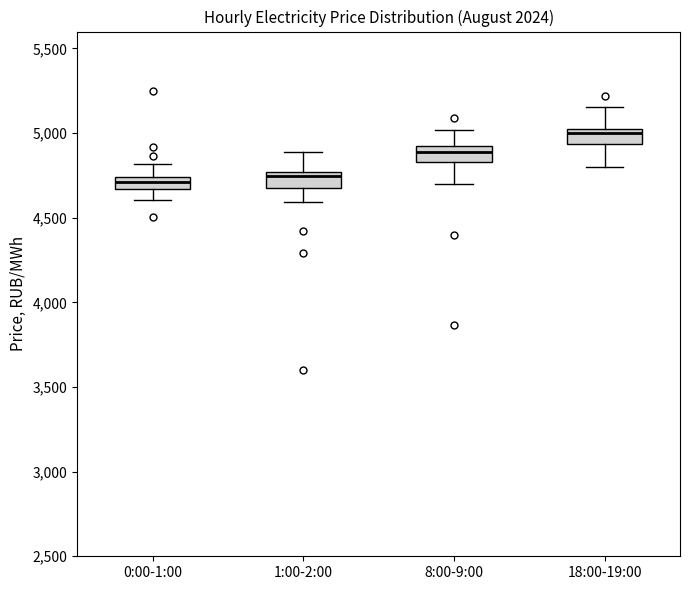

Where does the lower whisker of the box for 8:00-9:00 end on the y-axis? The values are not printed on the chart, so give them approximately, as read against the axis.

4700